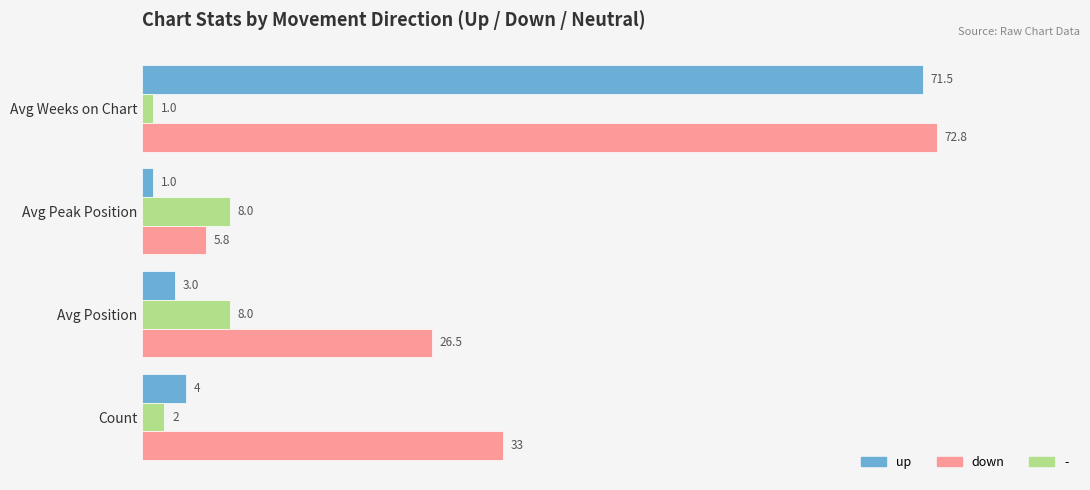

How many - values are between 2 and 8?

3